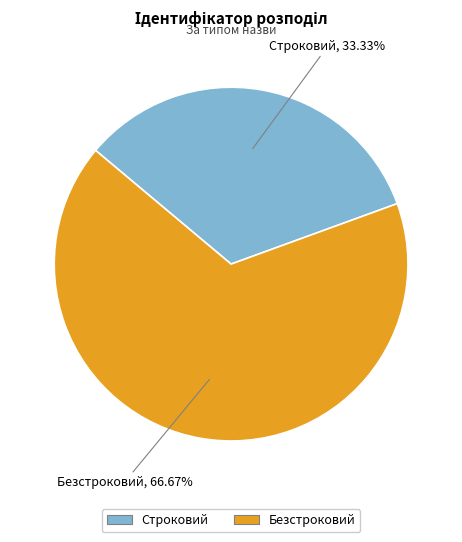

Combined, do Строковий and Безстроковий account for over 50%?

Yes